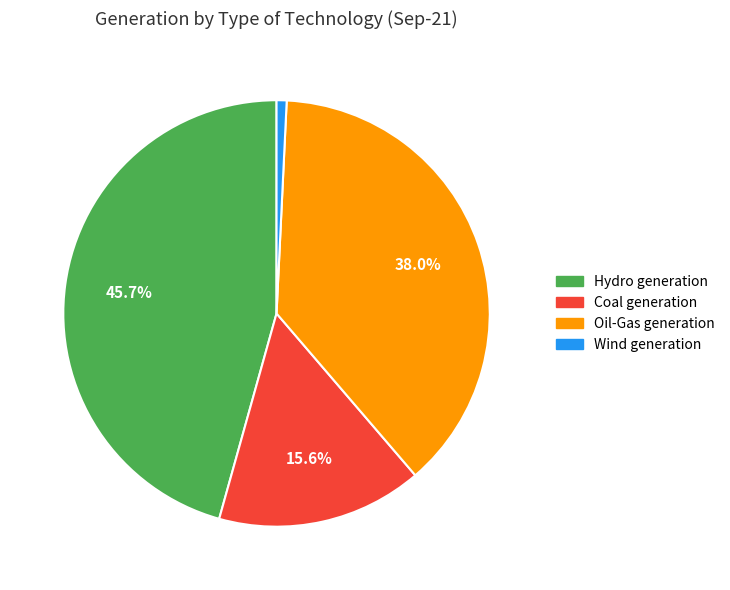

Is Hydro generation the majority of the pie?

No